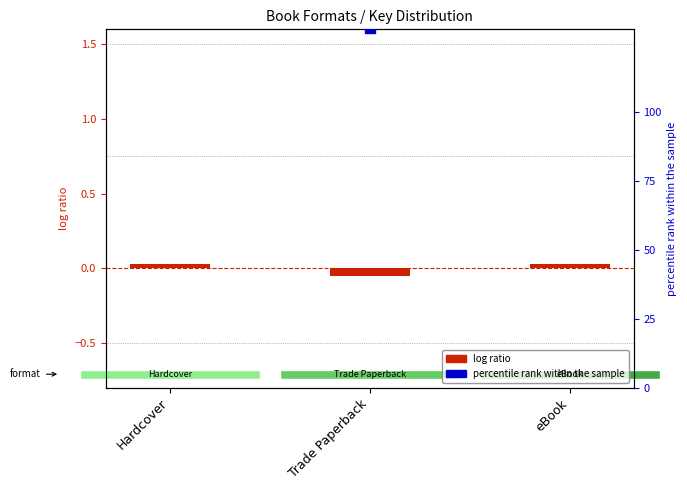

Which series has the largest total across all categories?

percentile rank within the sample